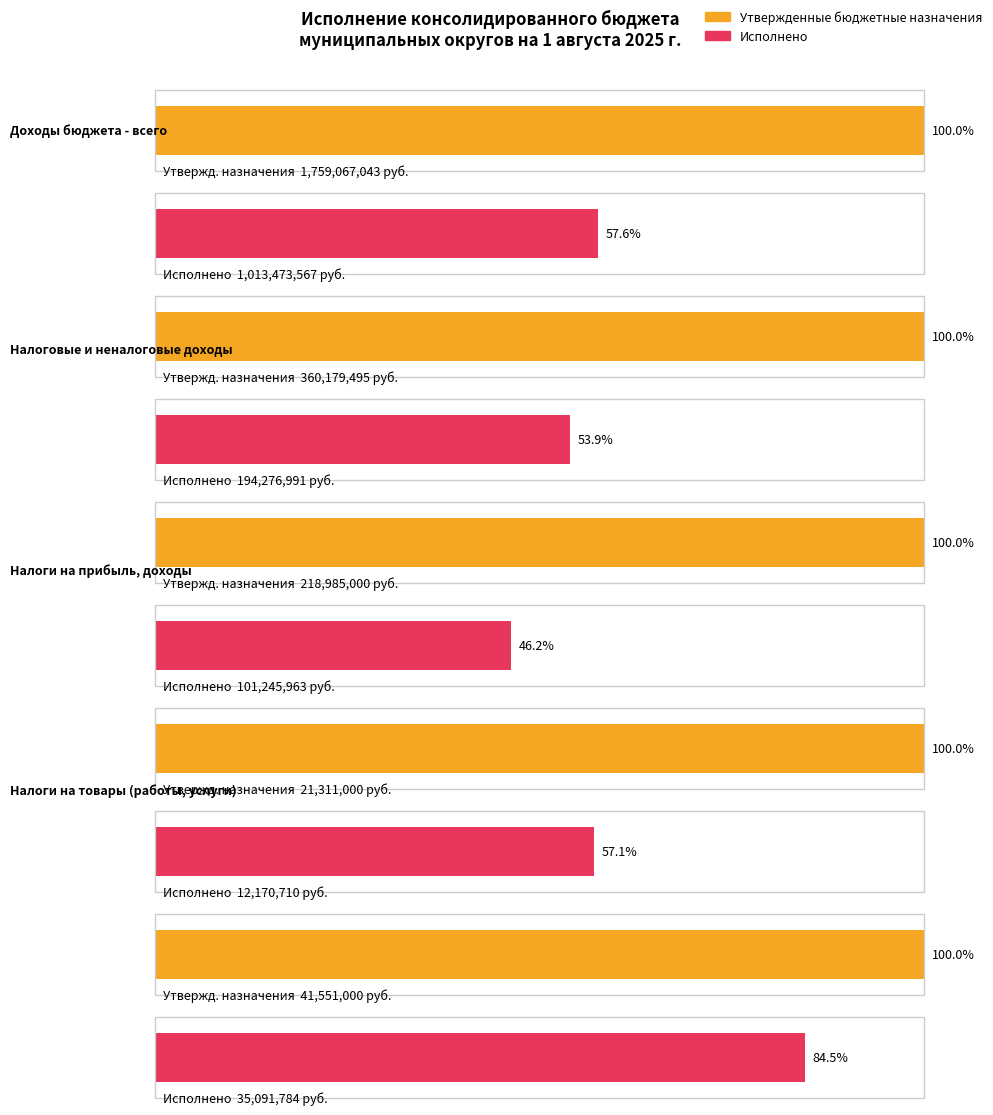

How many groups of bars are there?

5